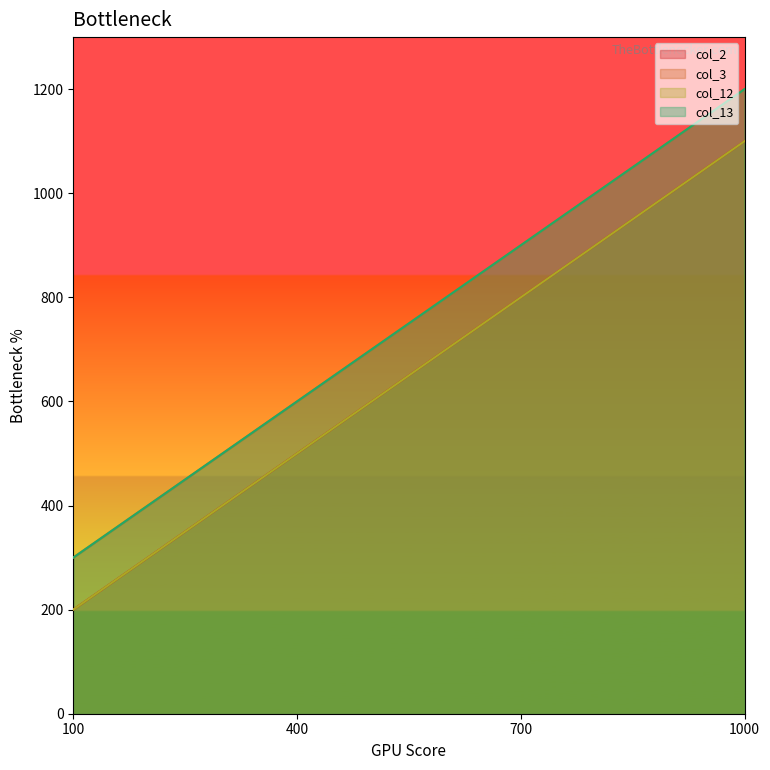

What are all the series names shown in the legend?

col_2, col_3, col_12, col_13